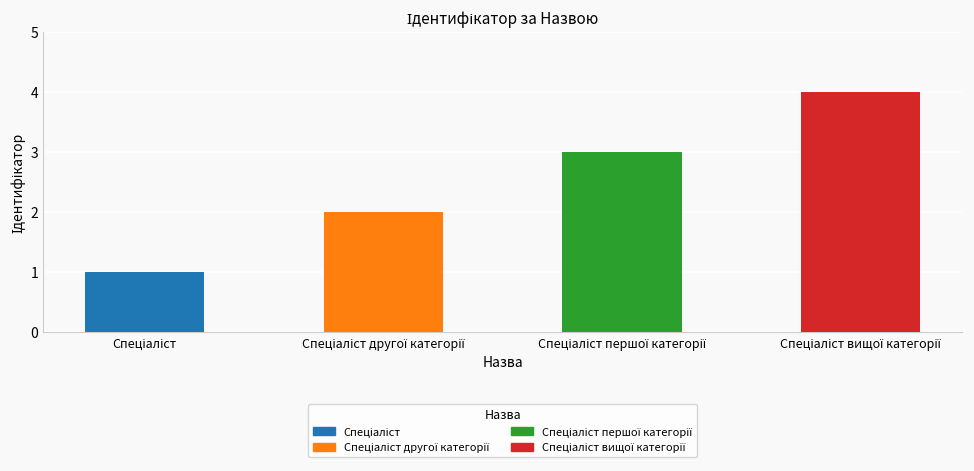

What is the approximate value at Спеціаліст першої категорії?

3